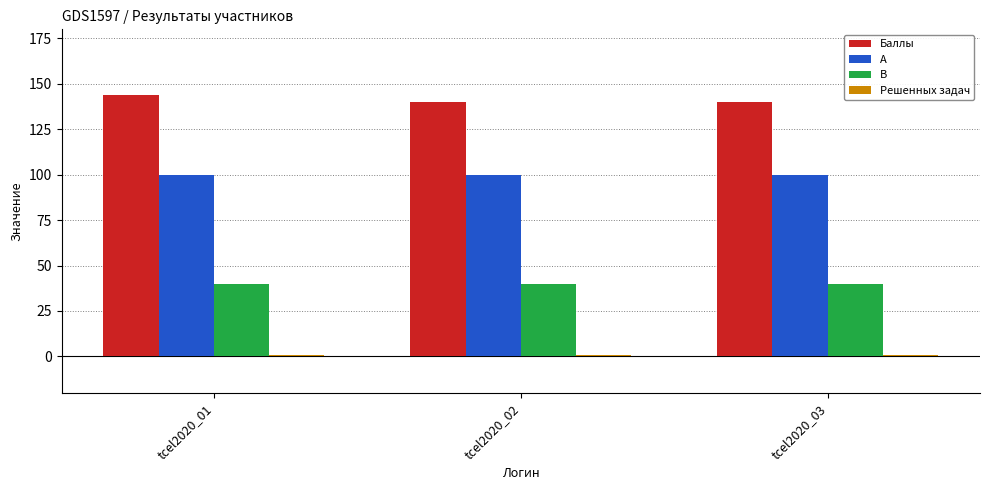

What is the average value of the B series?

40